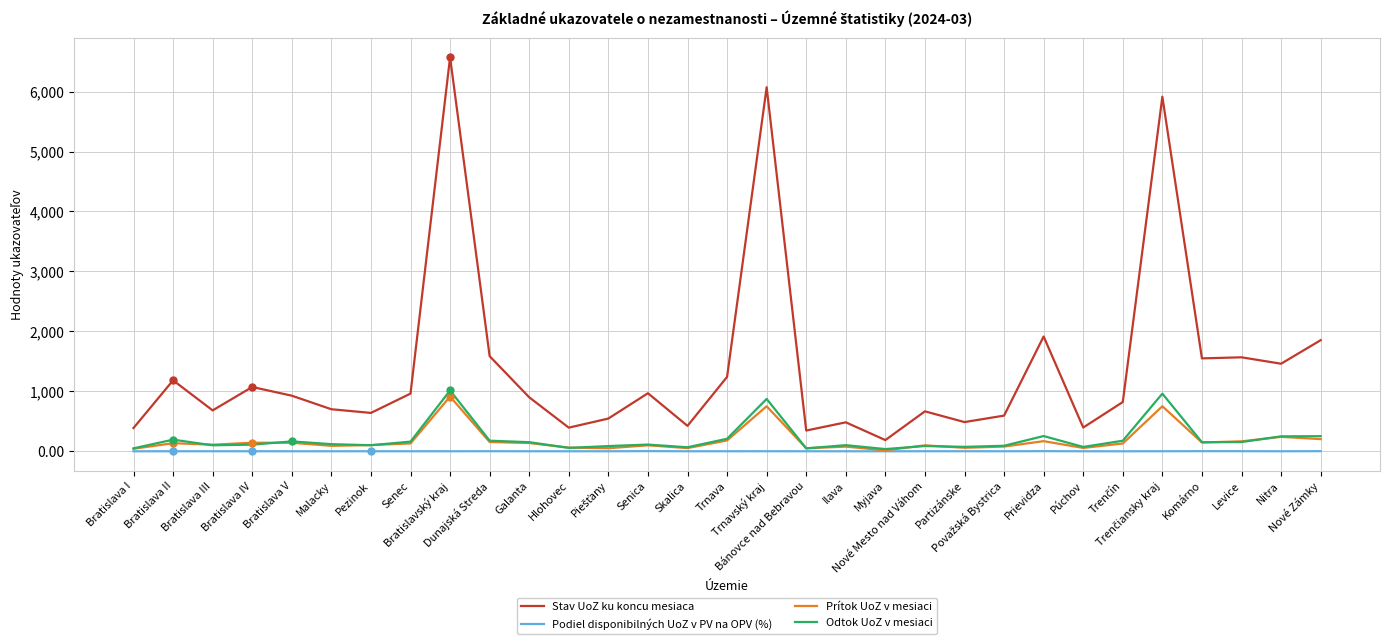

What is the highest value of the Stav UoZ ku koncu mesiaca series?

6571.0